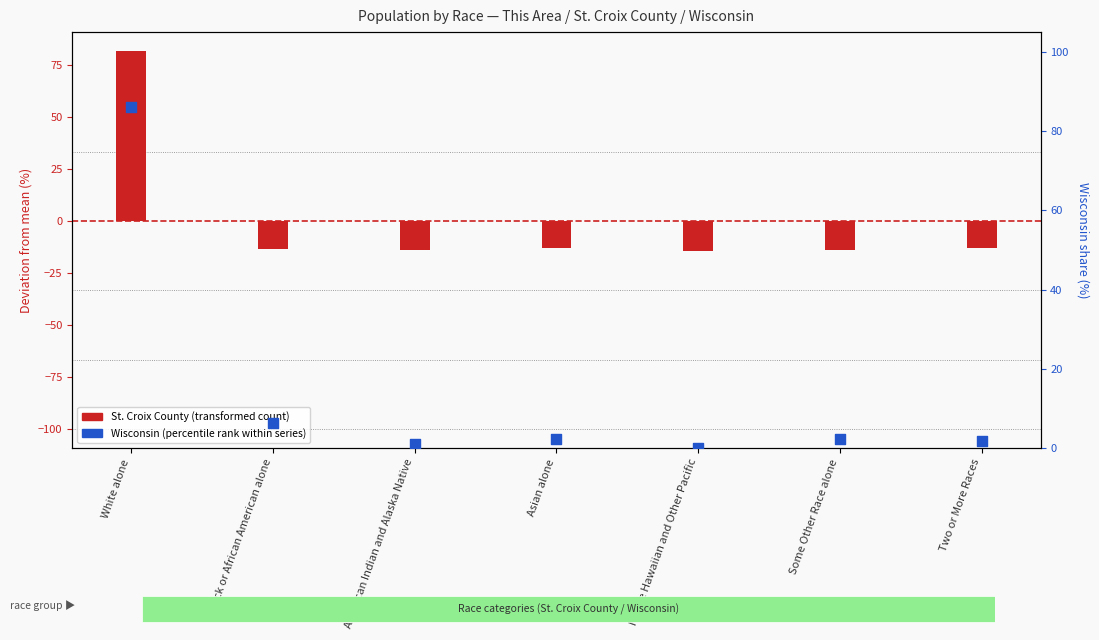

What is the change in value from Black or African American alone to Asian alone?

-4.0